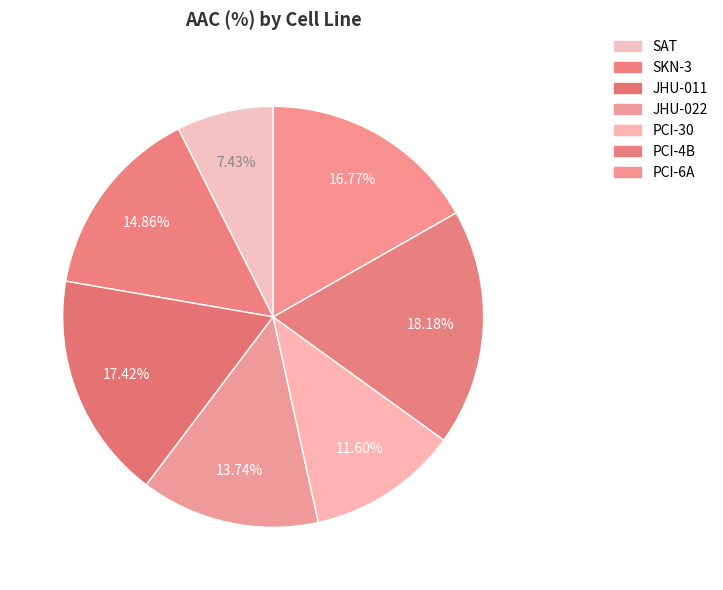

What is the ratio of the value at SKN-3 to the value at JHU-022?

1.1